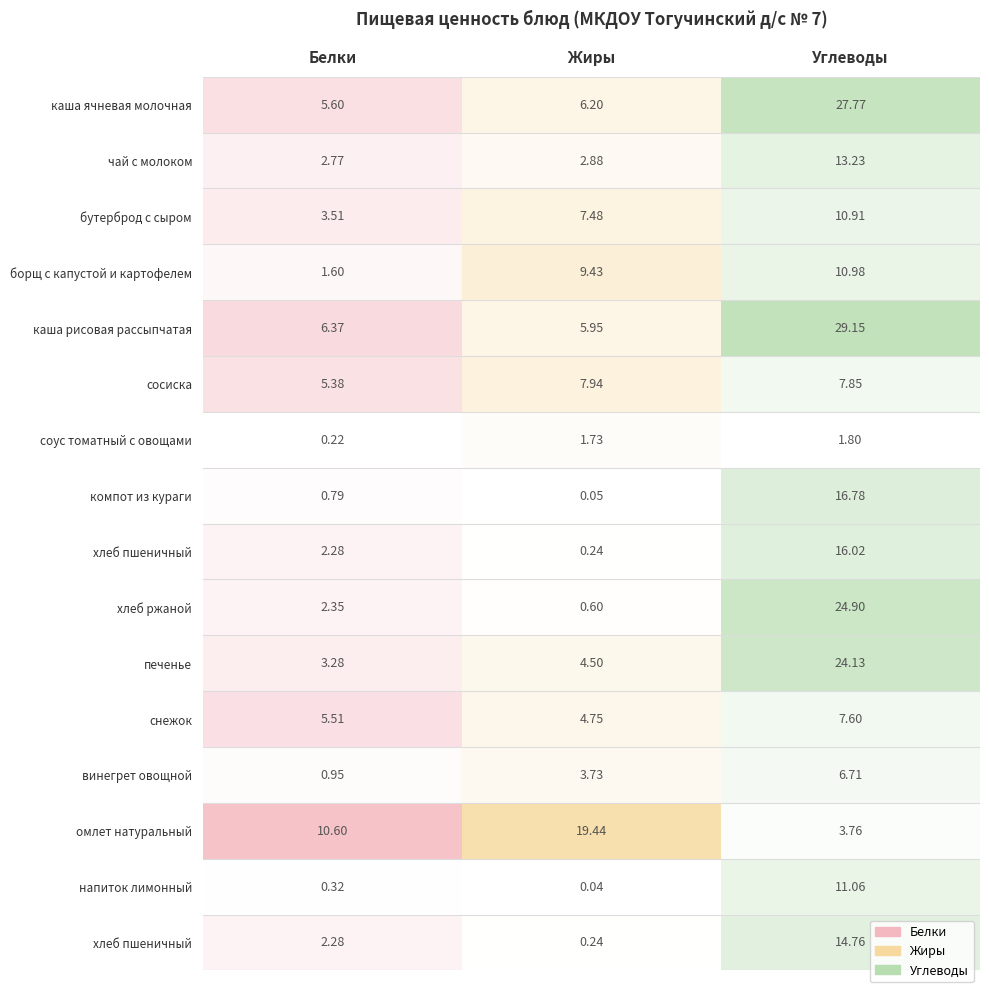

Between 7 and 9, which series saw the biggest shift?

Углеводы